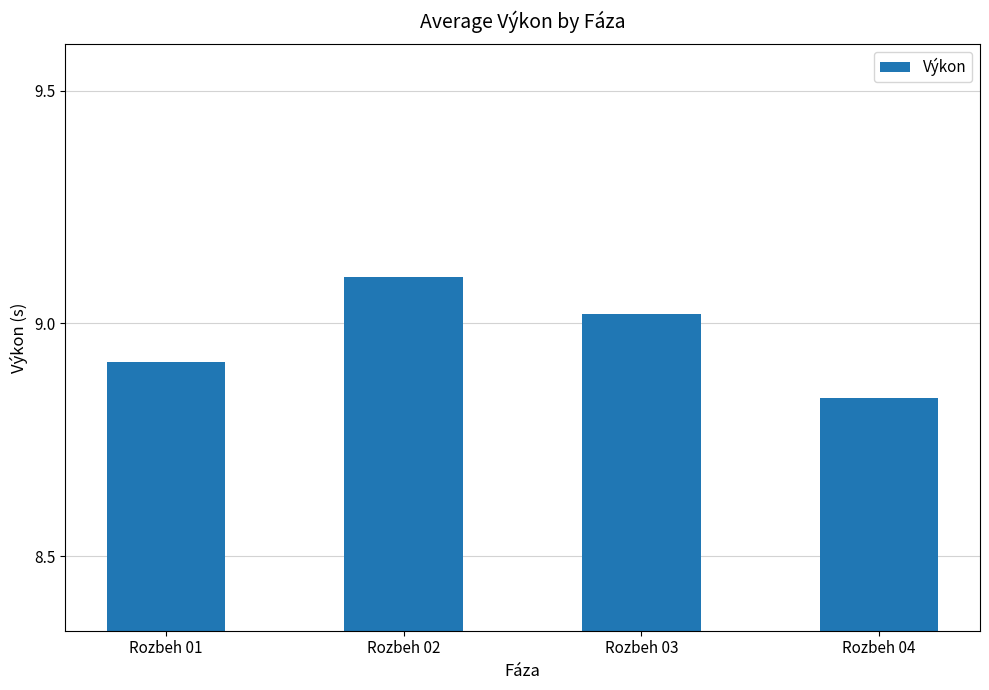

What is the difference between the maximum and minimum values?

0.3